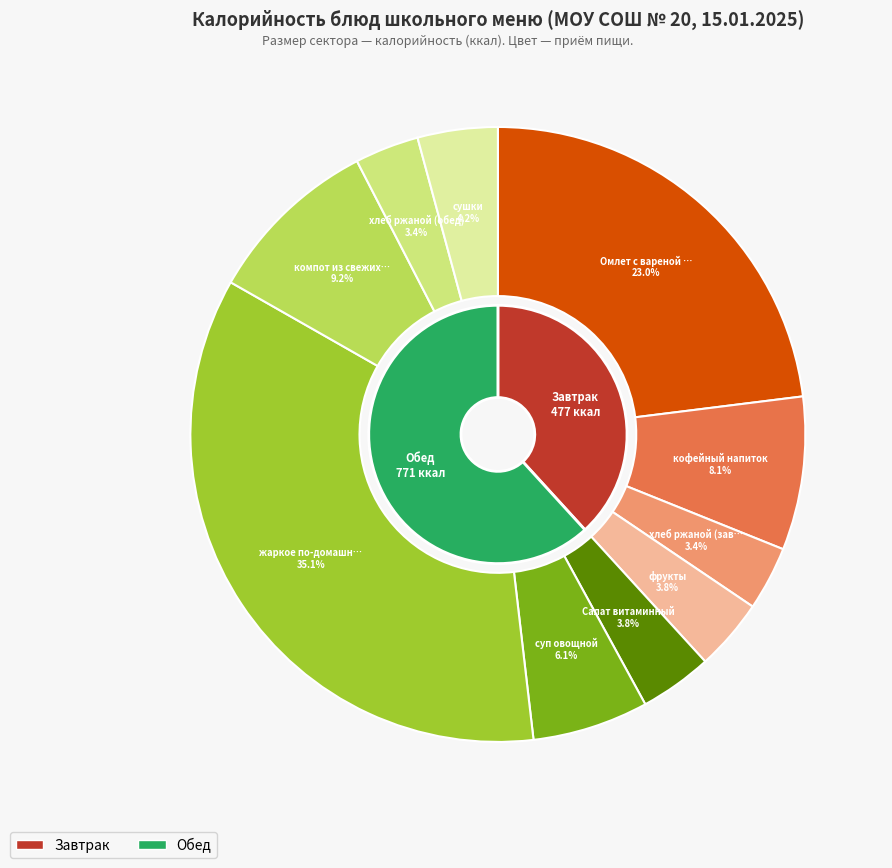

To the nearest percent, what is the difference between the Салат витаминный and компот из свежих плодов slice percentages?

5%